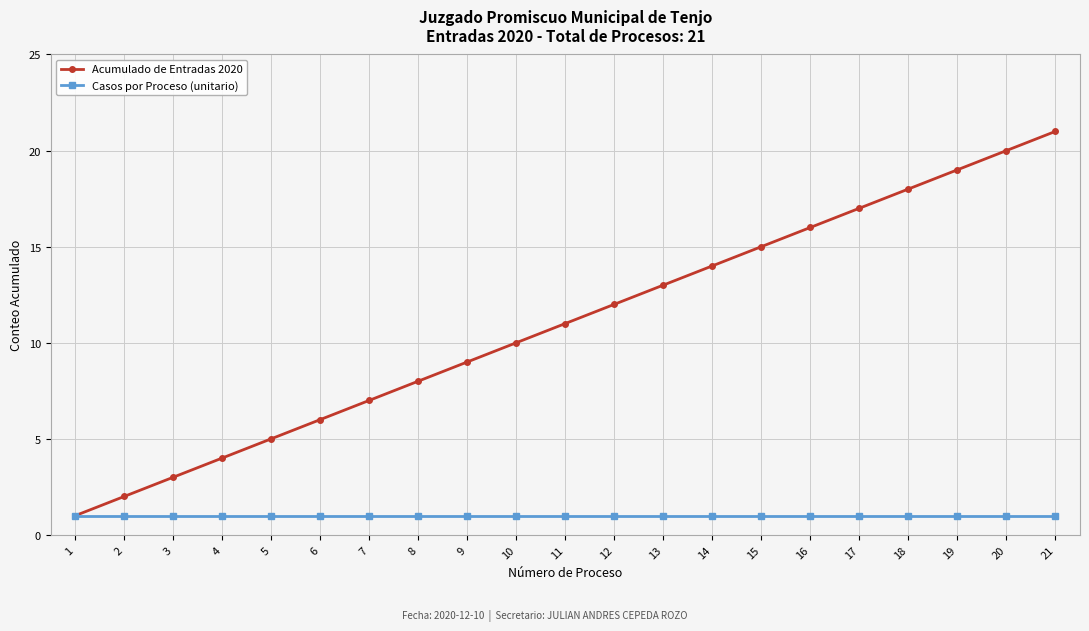

What is the sum of the Casos por Proceso (unitario) values at 21 and 15?

2